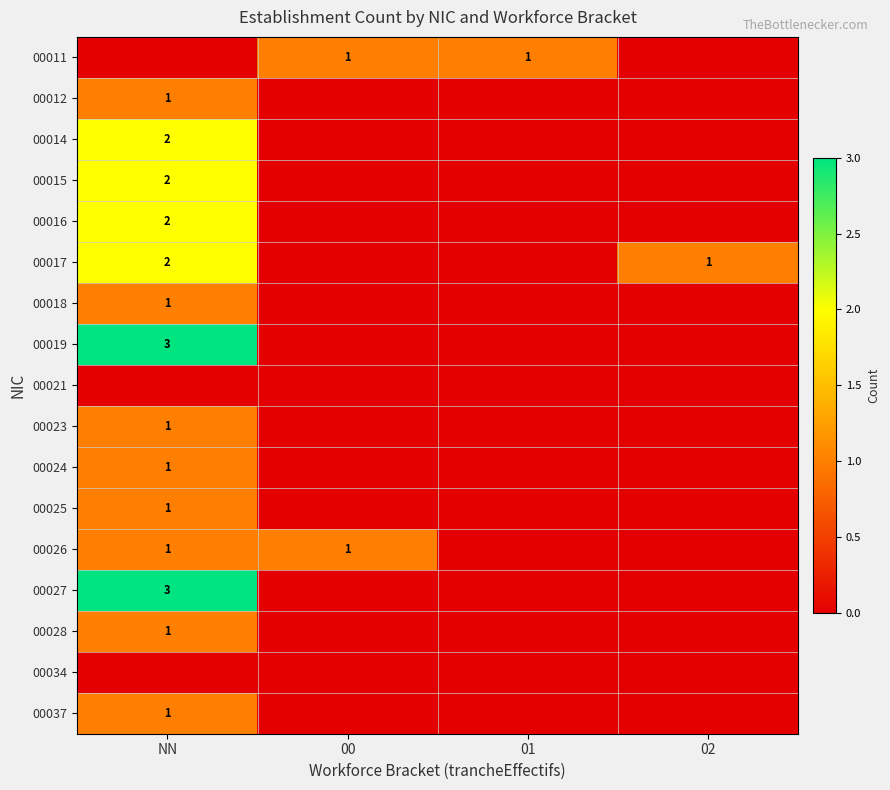

Which label corresponds to the smallest value in the chart?

NN